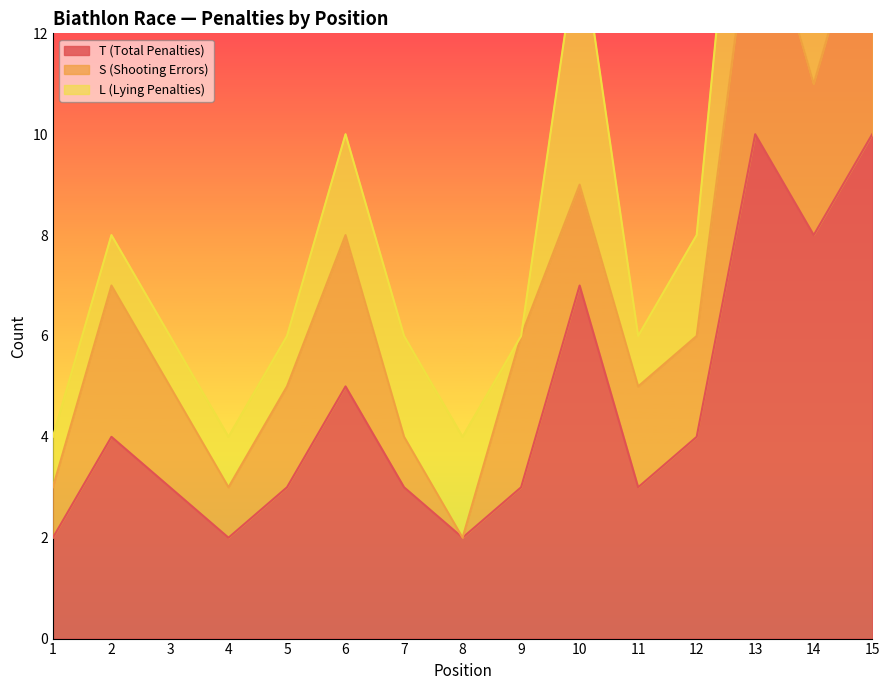

Reading left to right, extract all data points from this chart.

T (Total Penalties): 2	4	3	2	3	5	3	2	3	7	3	4	10	8	10
S (Shooting Errors): 1	3	2	1	2	3	1	0	3	2	2	2	5	3	5
L (Lying Penalties): 1	1	1	1	1	2	2	2	0	5	1	2	5	5	5